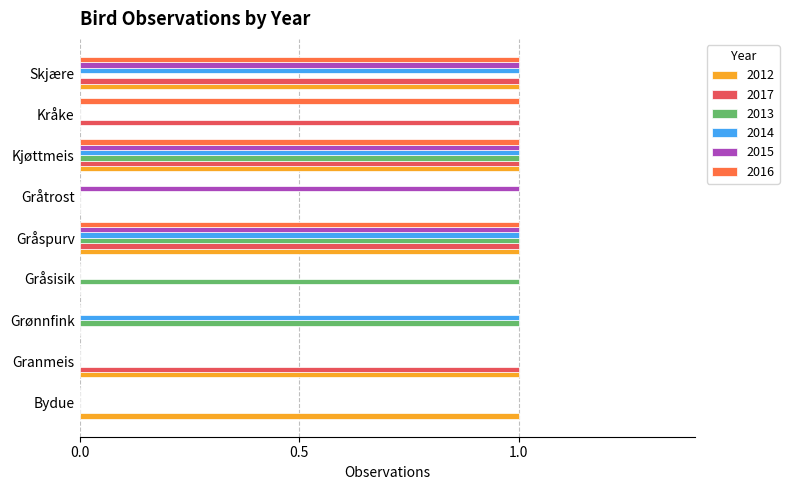

What is the sum of all 2016 values?

4